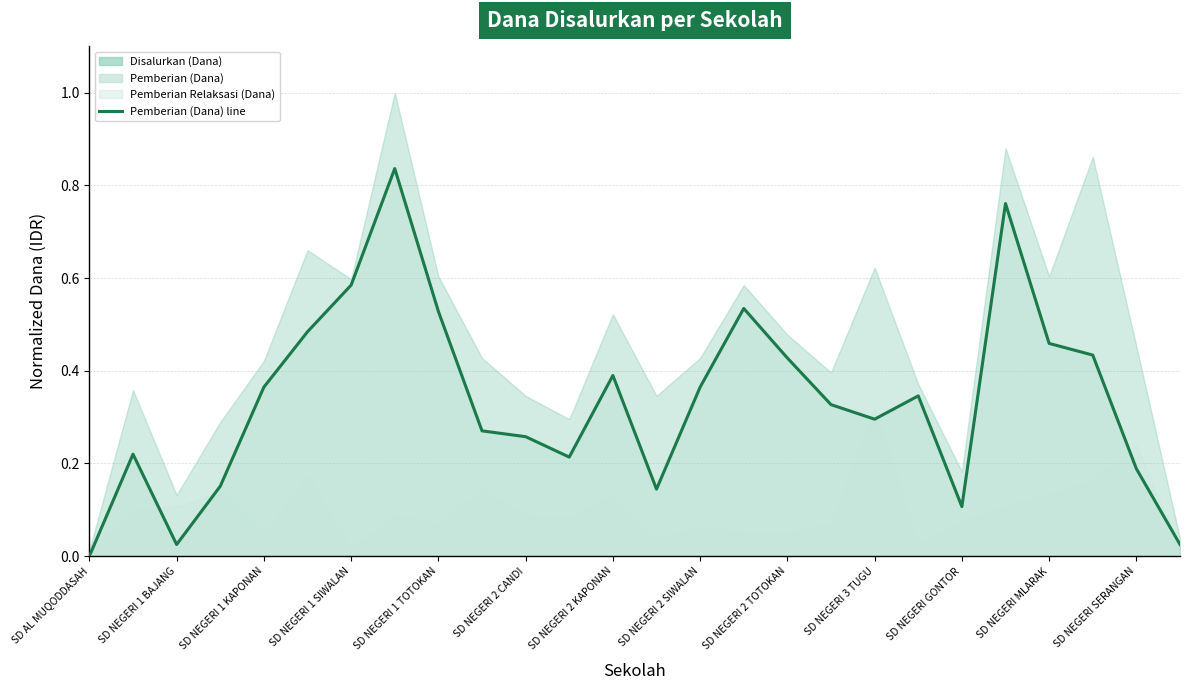

How many values exceed 0?

25